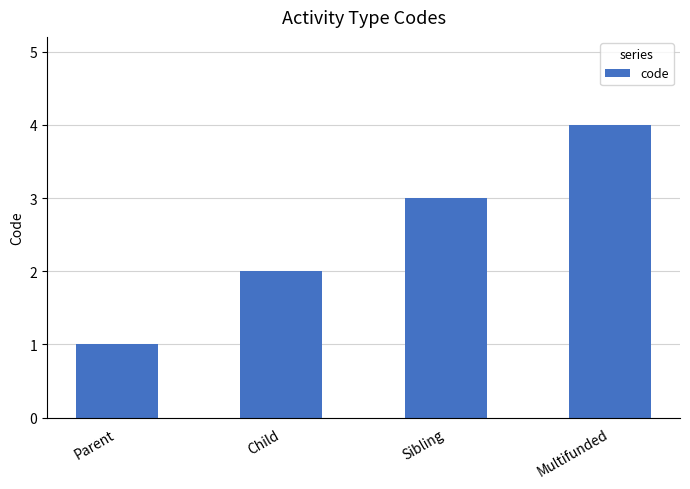

What is the change in value from Sibling to Multifunded?

+1